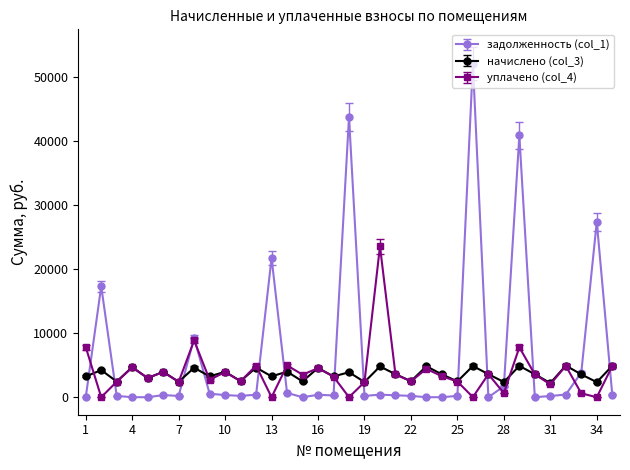

How many data points does each series have?

35